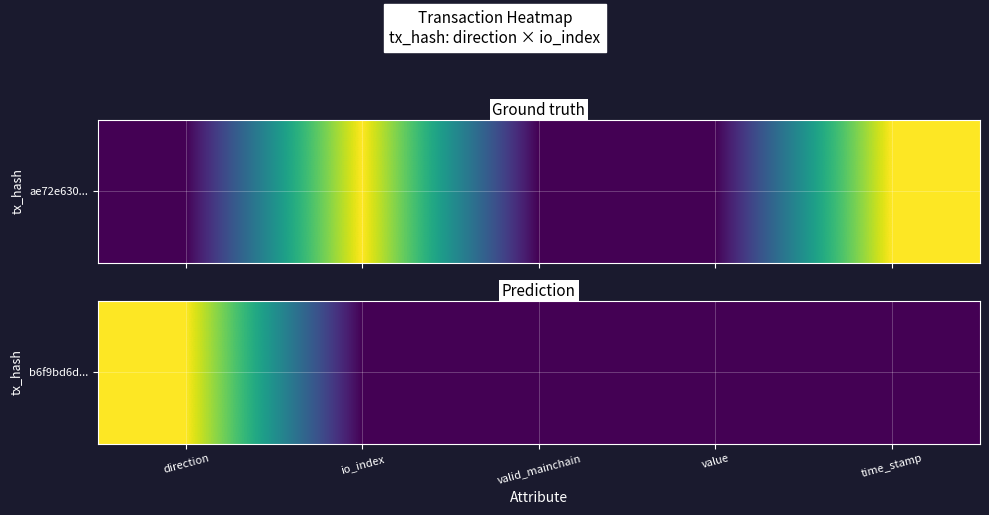

At which category does the chart reach its minimum across all series?

io_index